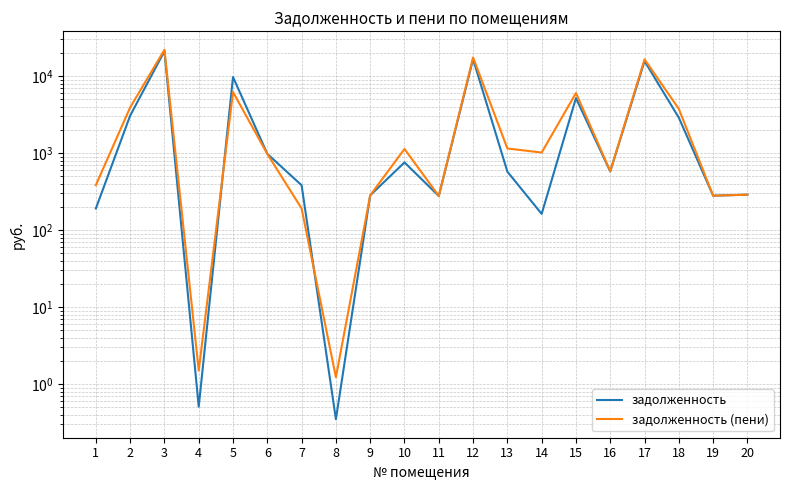

At 2, list the series in order from smallest to largest.

задолженность, задолженность (пени)